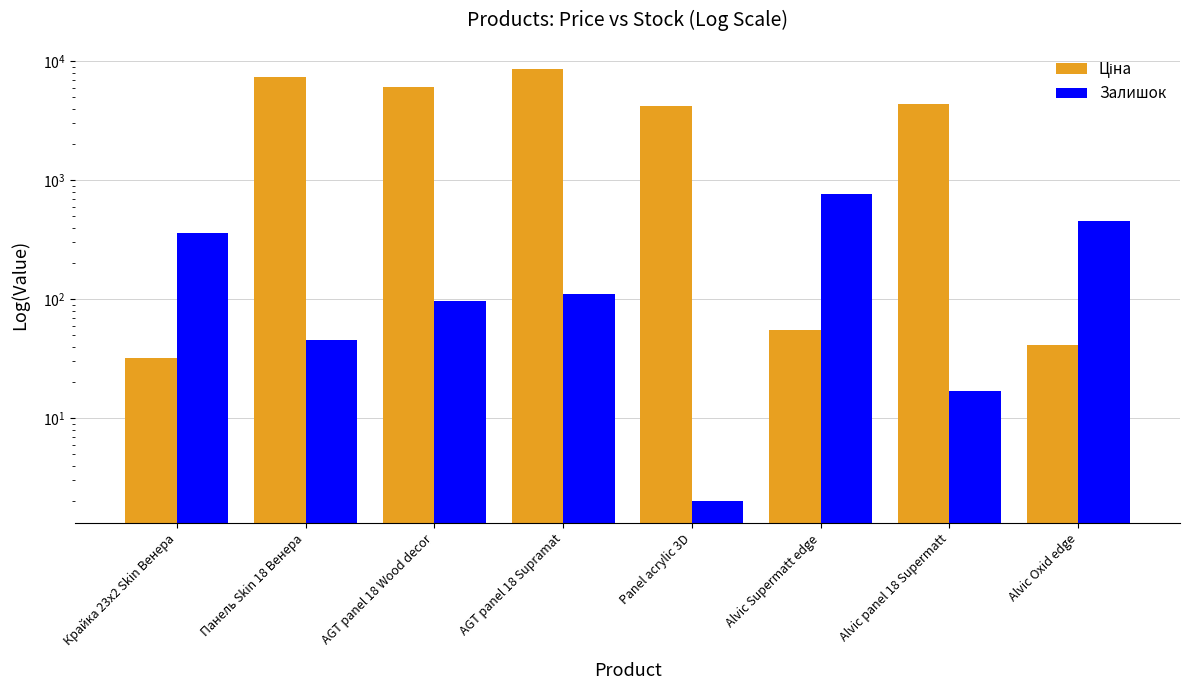

Reading left to right, transcribe all the data shown in this chart.

Ціна: Крайка 23x2 Skin Венера=32.0	Панель Skin 18 Венера=7360.2	AGT panel 18 Wood decor=6112.5	AGT panel 18 Supramat=8656.2	Panel acrylic 3D=4161.8	Alvic Supermatt edge=55.5	Alvic panel 18 Supermatt=4396.0	Alvic Oxid edge=41.1
Залишок: Крайка 23x2 Skin Венера=360.0	Панель Skin 18 Венера=45.0	AGT panel 18 Wood decor=97.0	AGT panel 18 Supramat=111.0	Panel acrylic 3D=2.0	Alvic Supermatt edge=769.0	Alvic panel 18 Supermatt=17.0	Alvic Oxid edge=458.0